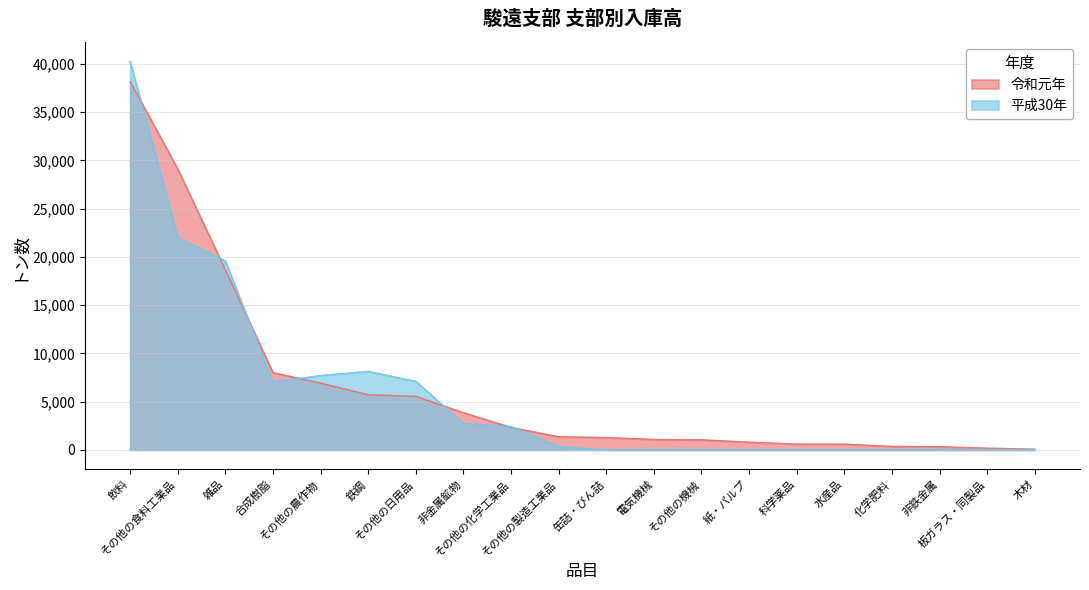

What is the approximate value of 令和元年 at 水産品?

599